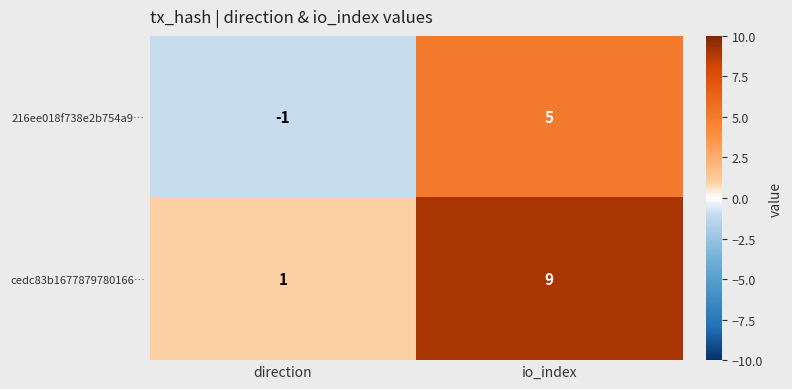

What is the maximum value shown in the chart?

9